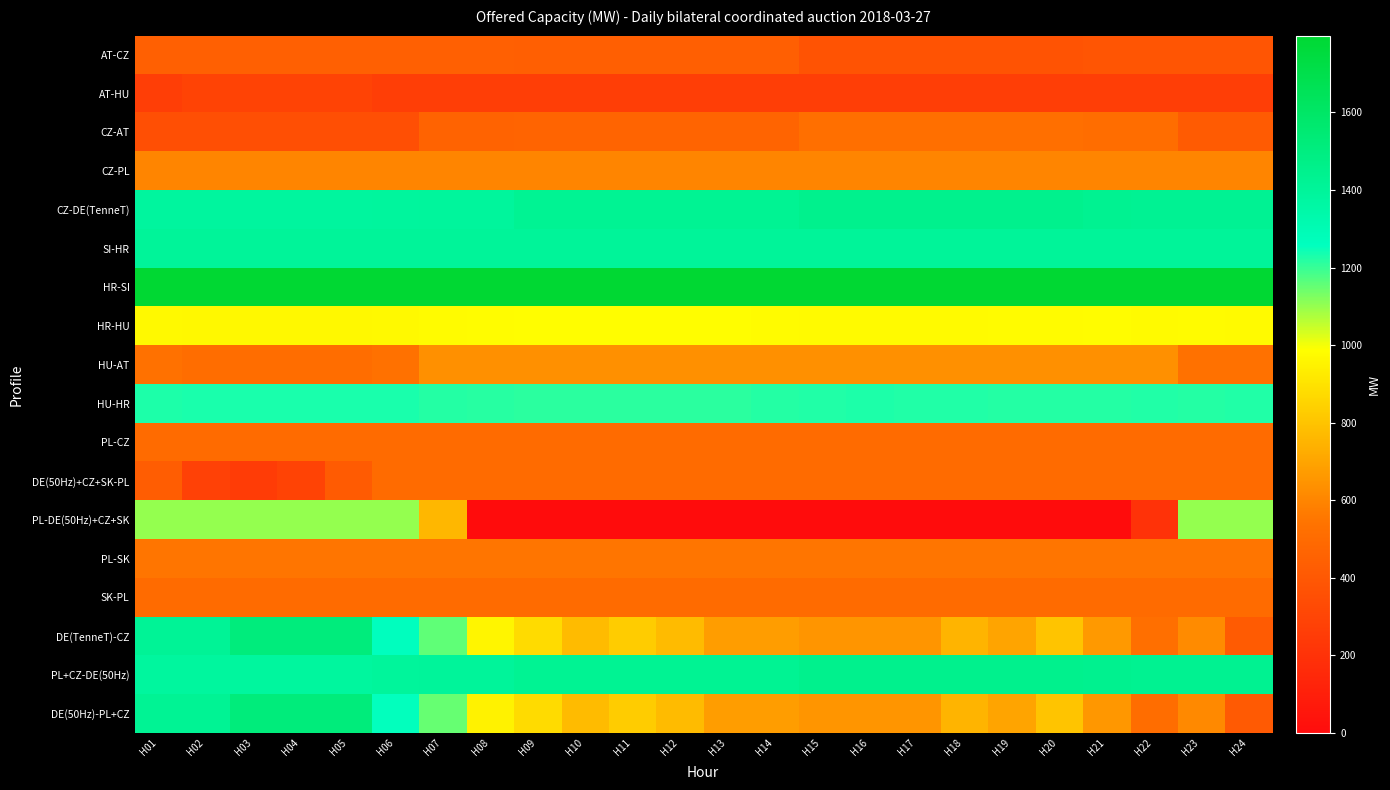

What is the spread (max minus min) of values at H09?

1798